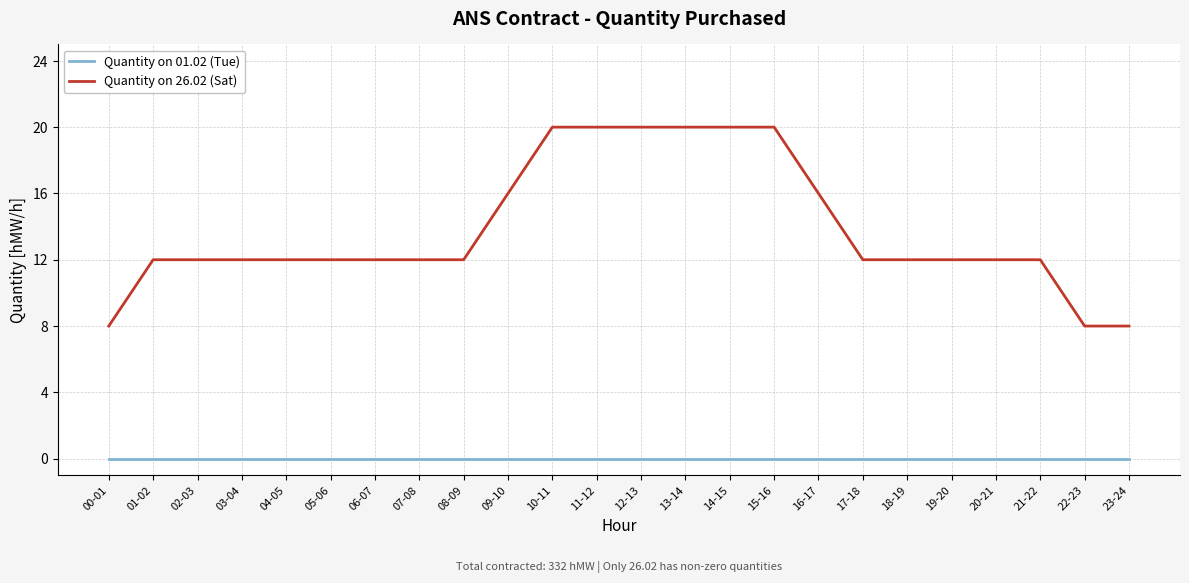

What is the greatest value displayed?

20